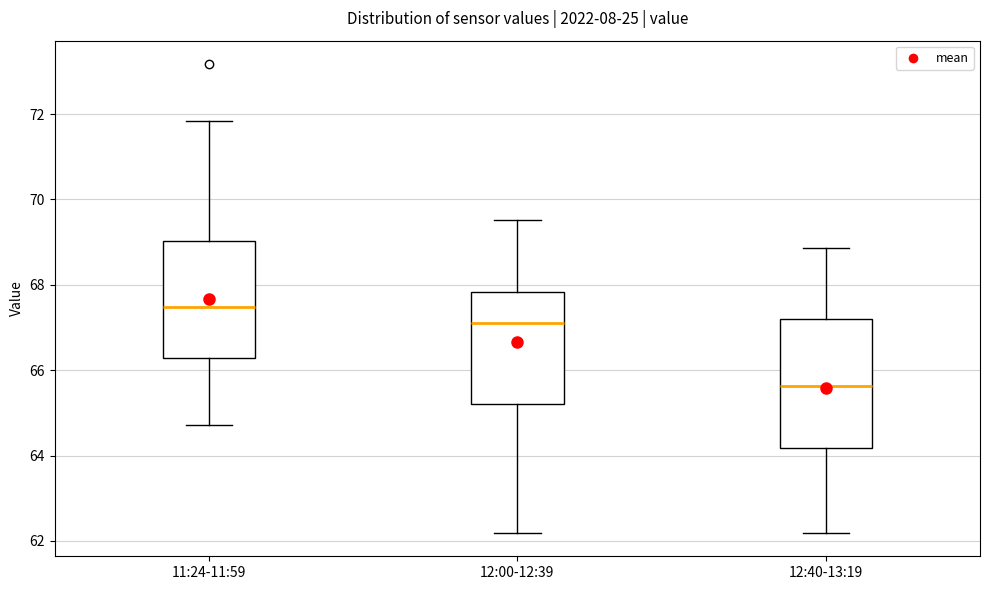

Where is the lower edge of the box for 12:00-12:39 on the y-axis? The values are not printed on the chart, so give them approximately, as read against the axis.

65.2